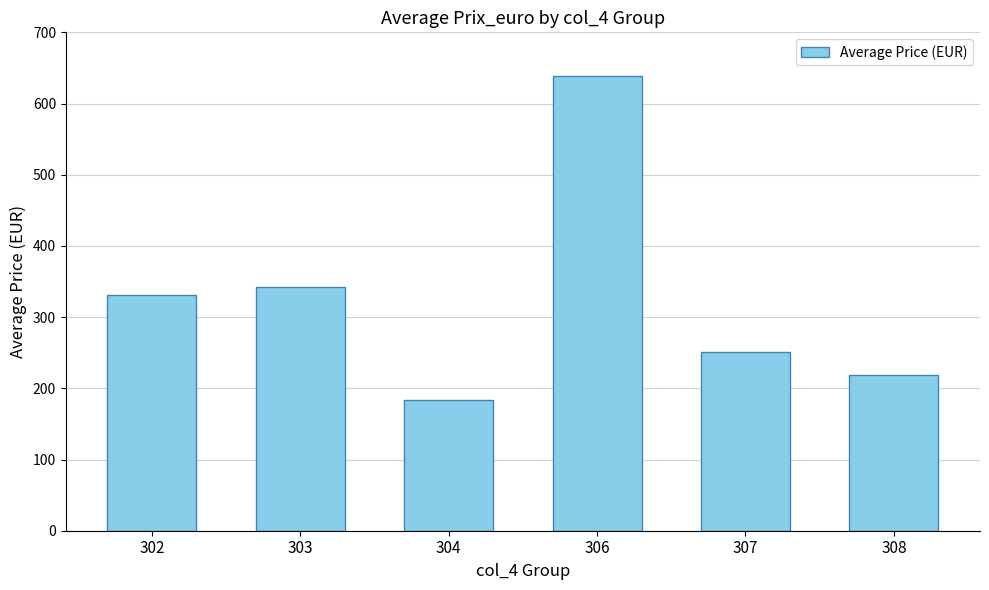

List the labels in order of value, largest first.

306, 303, 302, 307, 308, 304